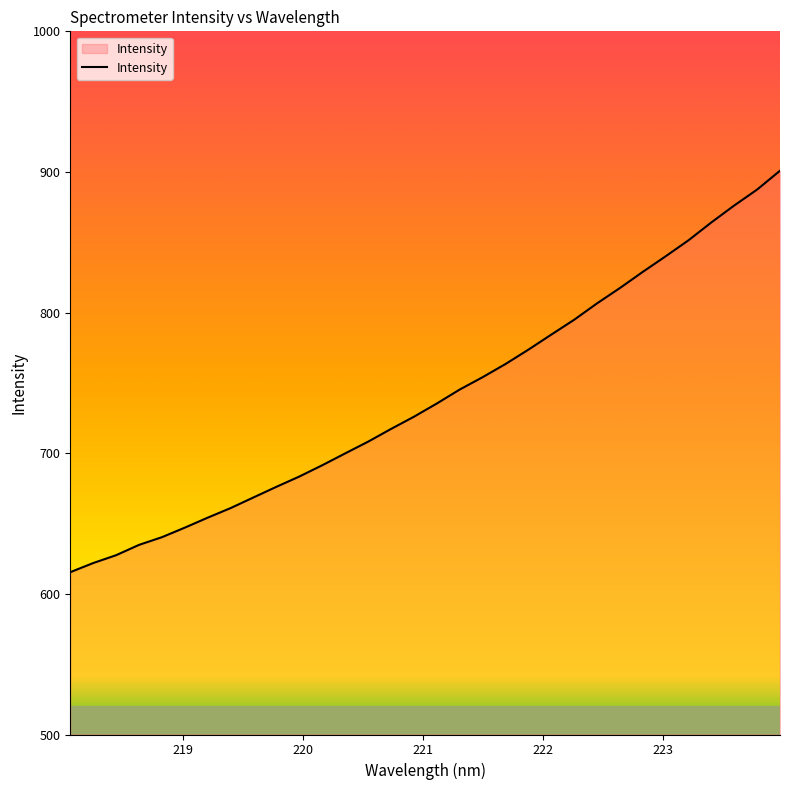

How many distinct data groups are displayed?

1